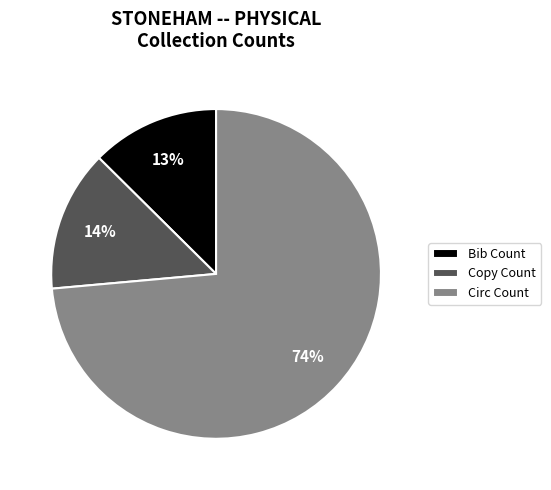

Is it true that Copy Count is 28% of the pie?

False